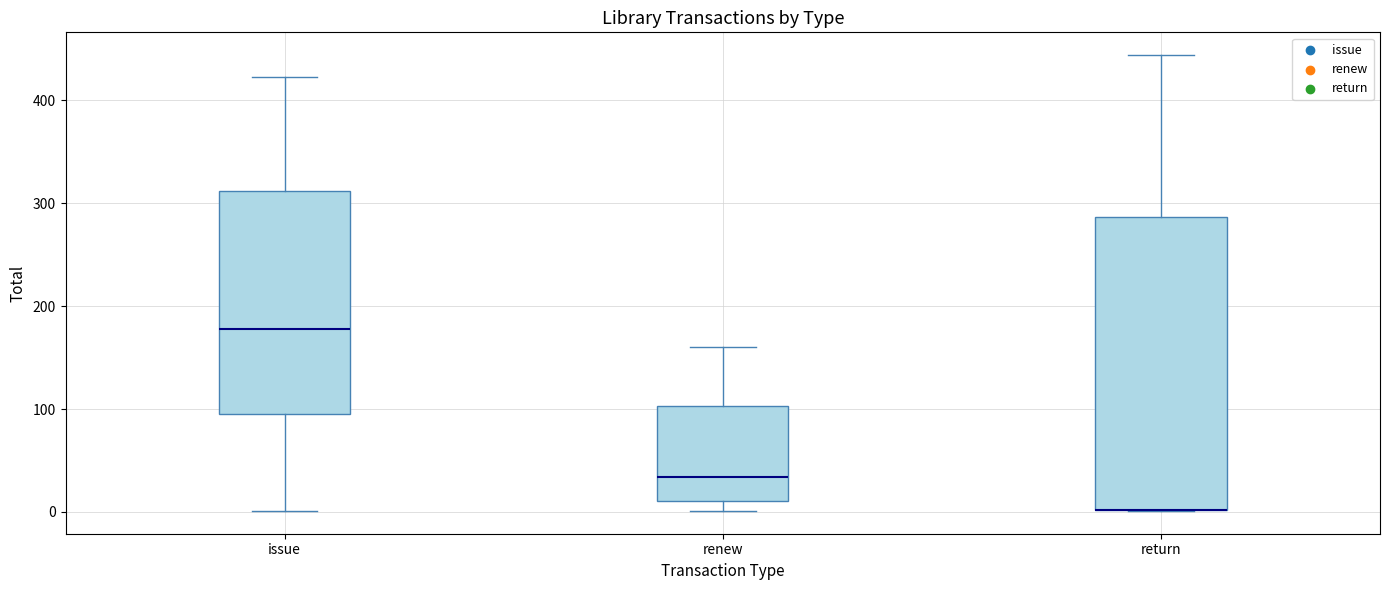

Where is the lower edge of the box for return on the y-axis? The values are not printed on the chart, so give them approximately, as read against the axis.

0